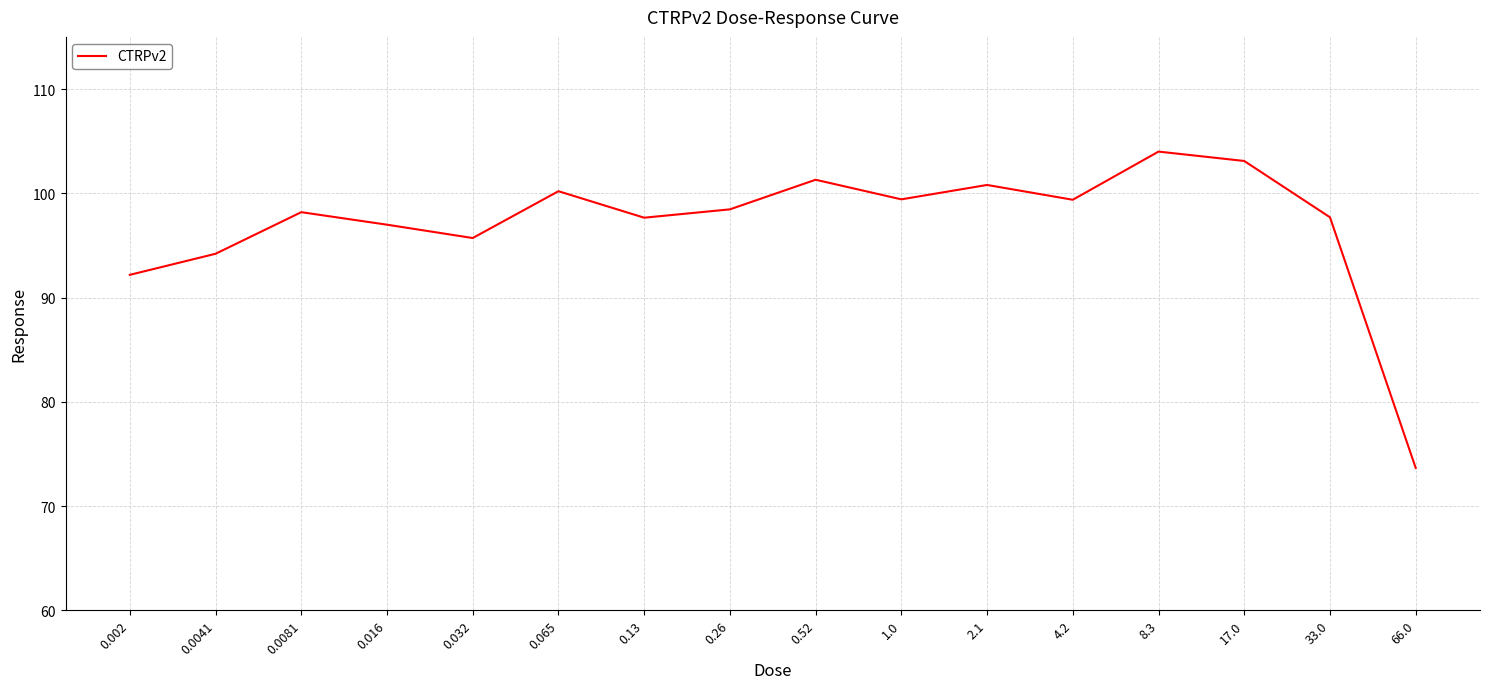

How many lines are shown in the chart?

1